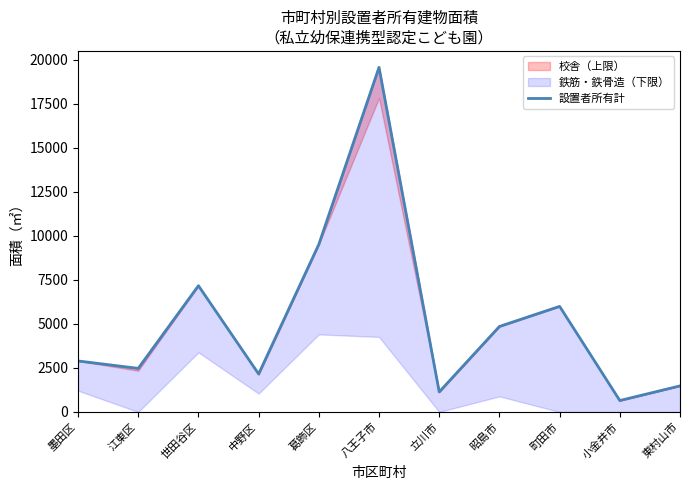

Between 中野区 and 世田谷区, which is larger?

世田谷区